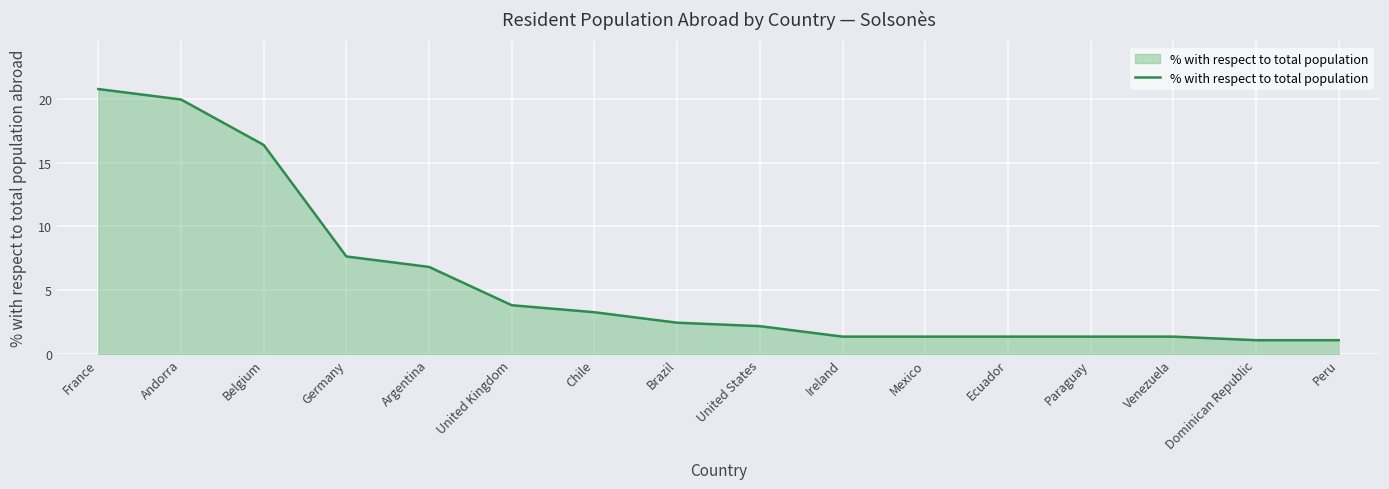

True or false: the data shows 1.4 at Paraguay.

True